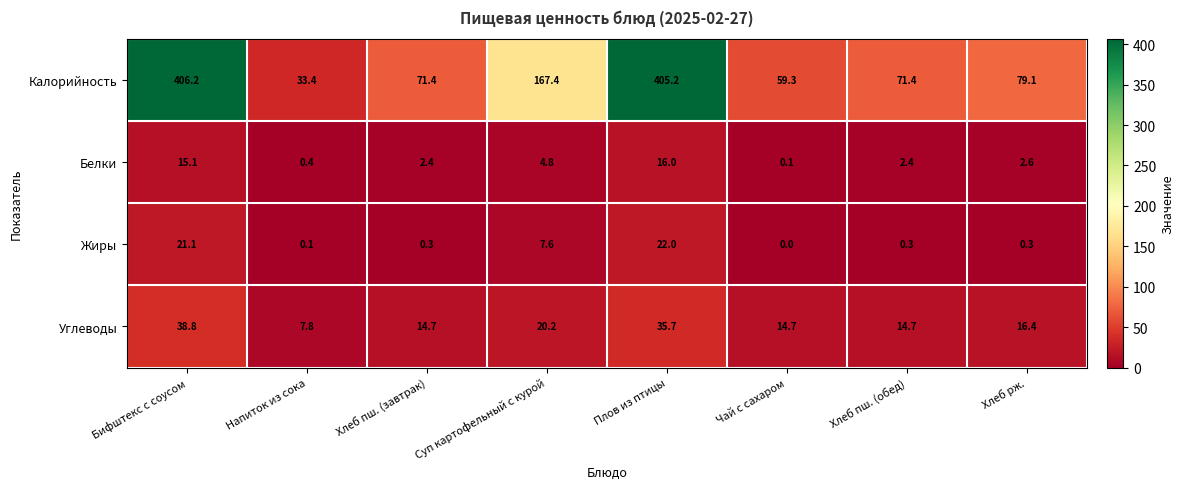

At which label does Белки reach its peak?

Плов из птицы